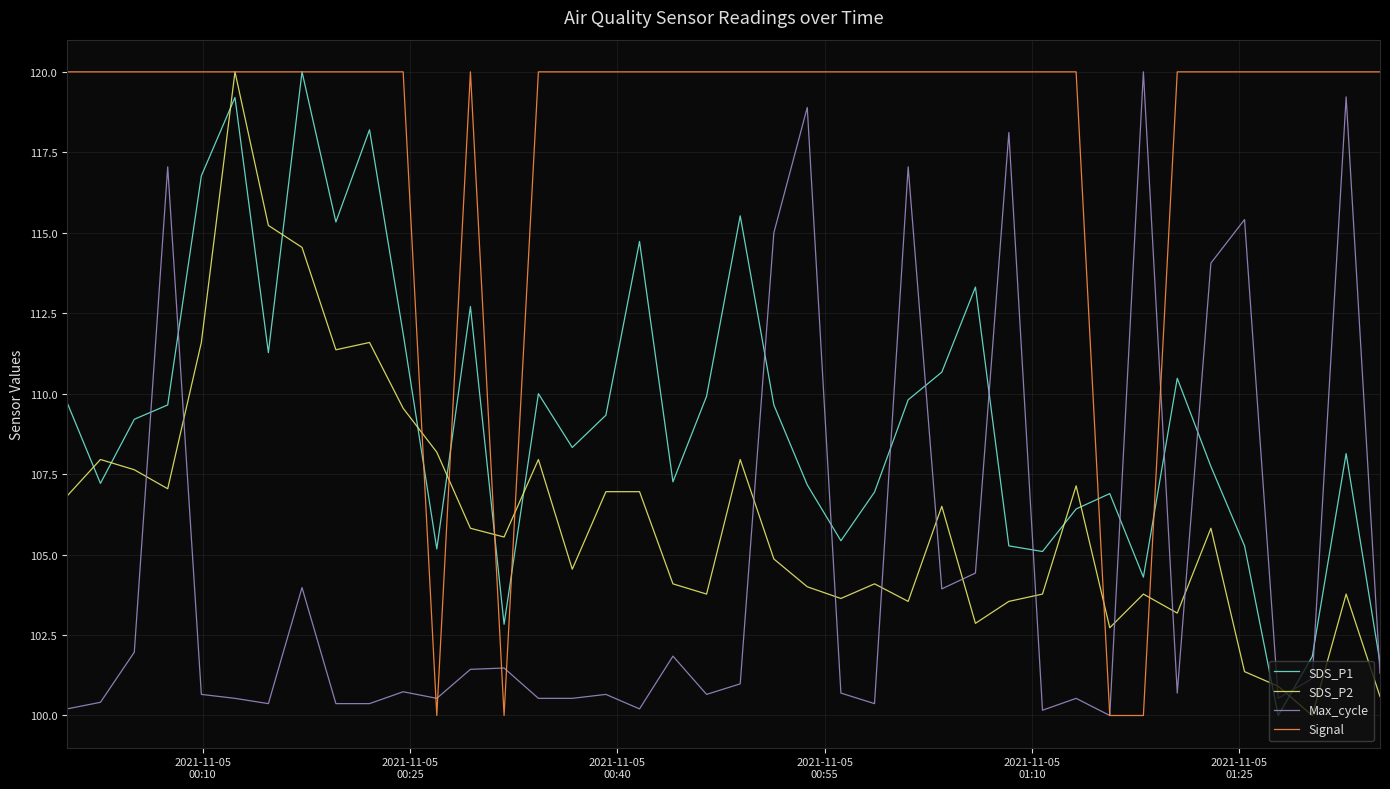

True or false: Max_cycle and SDS_P2 cross at least once.

True